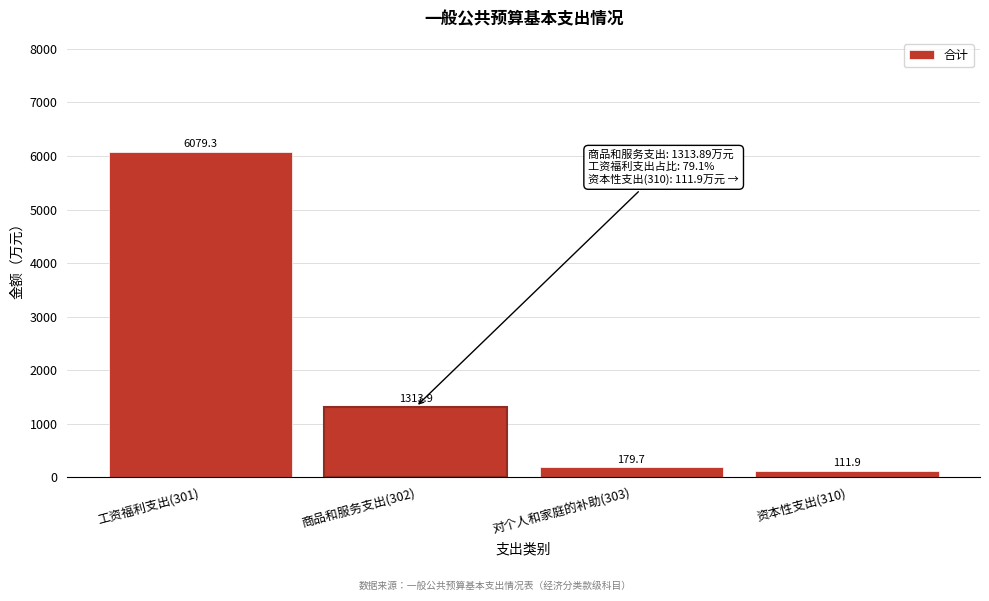

Reading right to left, extract all data points from this chart.

111.9	179.7	1313.9	6079.3